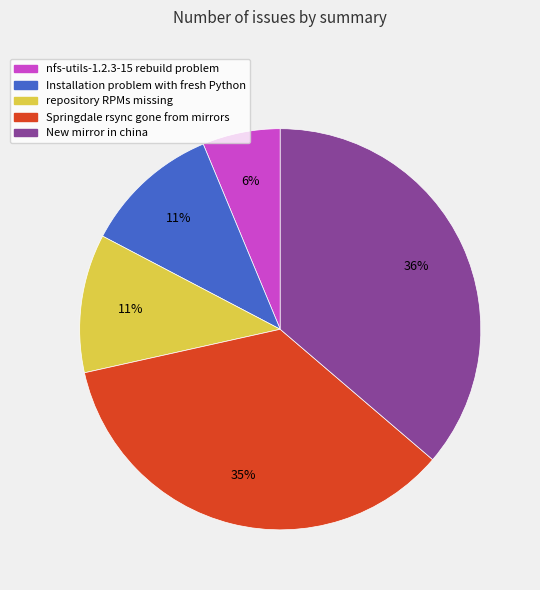

To the nearest percent, what portion does Installation problem with fresh Python represent?

11%